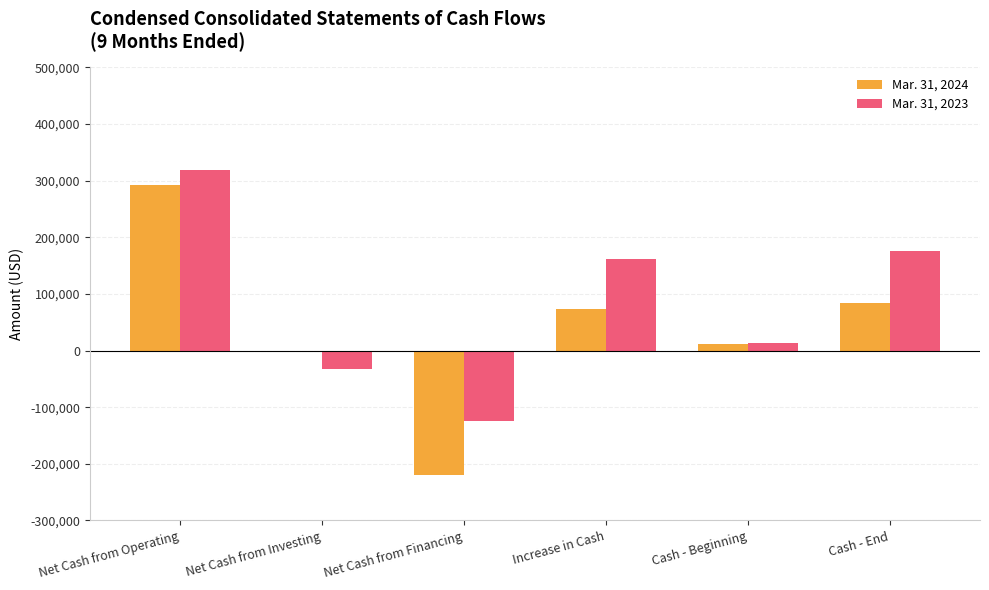

Is it true that Mar. 31, 2023 equals -77890 at Net Cash from Financing?

False